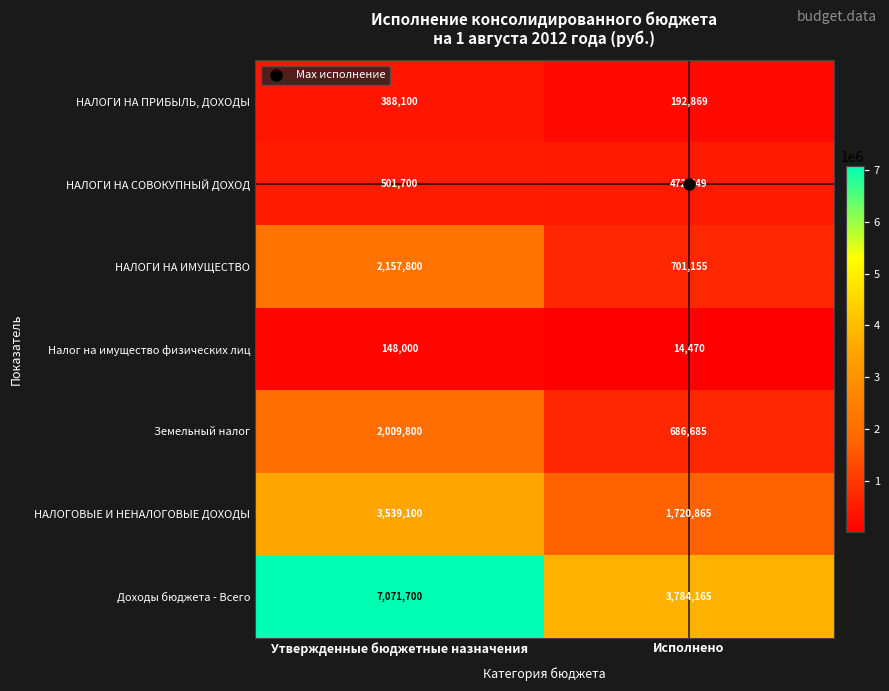

What is the sum of the Земельный налог values at Утвержденные бюджетные назначения and Исполнено?

2696485